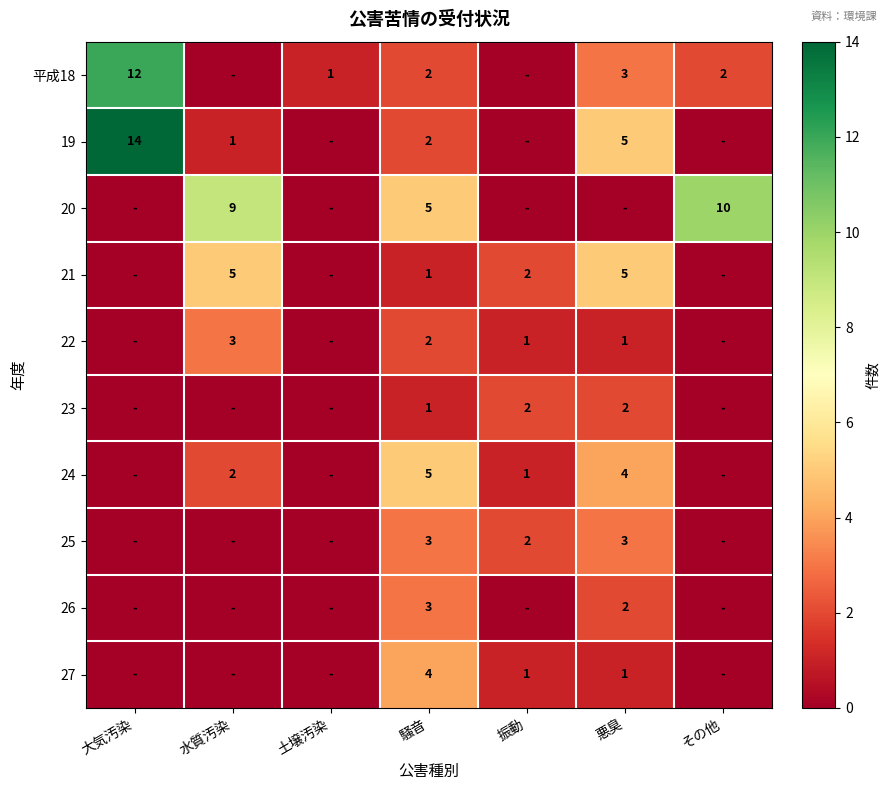

Between 土壌汚染 and 水質汚染, which is larger?

土壌汚染